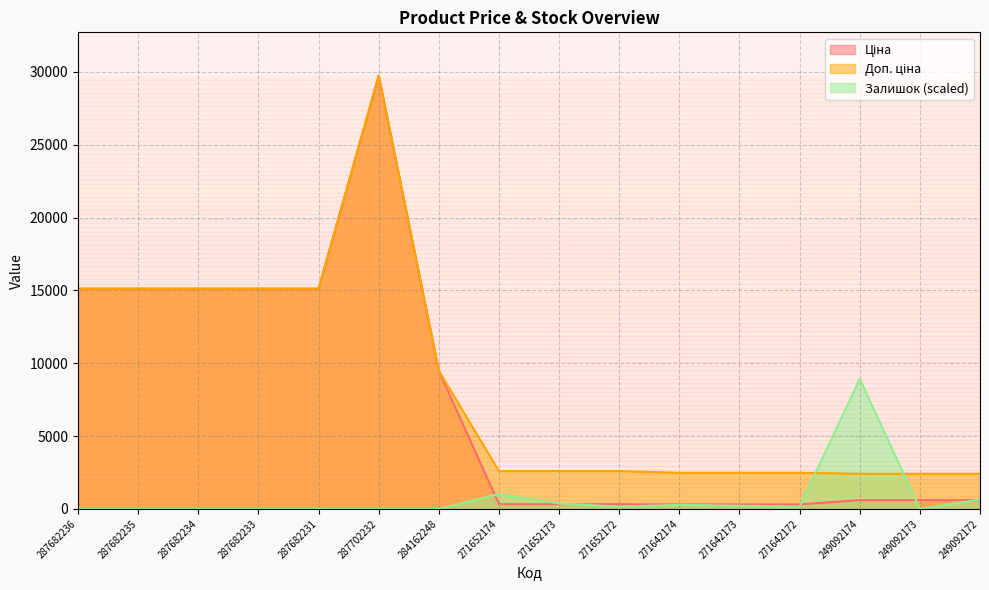

Where do Залишок and Доп. ціна first cross each other?

271642172 and 249092174